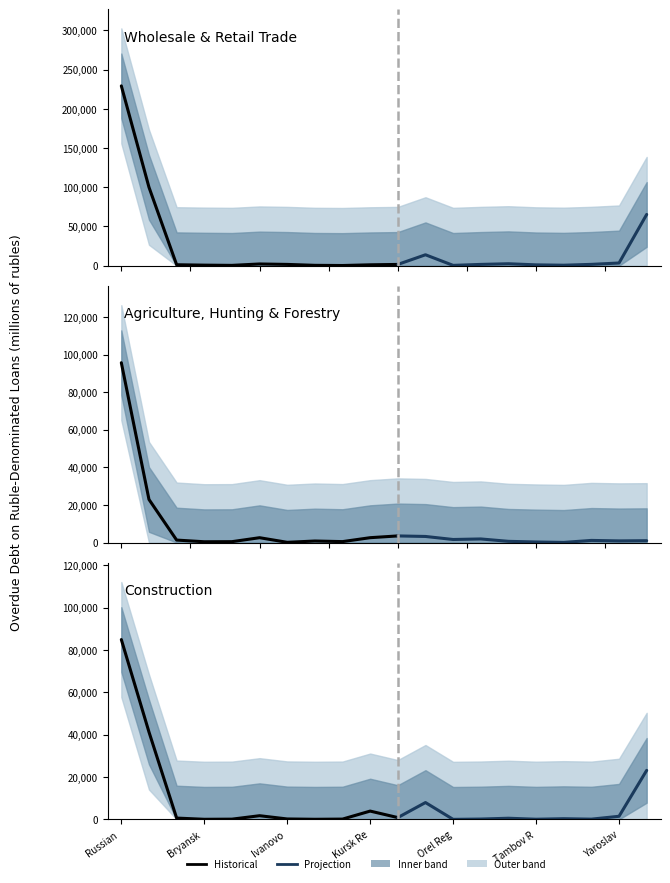

What is the total value across all series at Voronezh Region?

8061